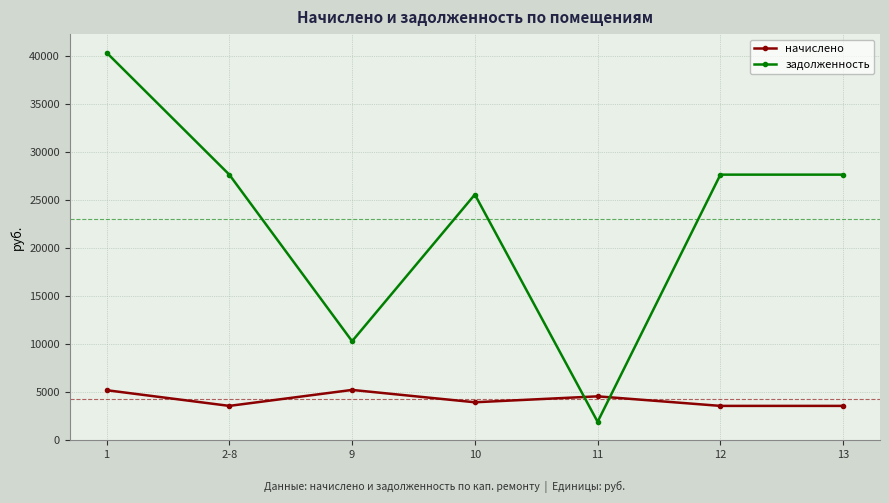

How many distinct data groups are displayed?

2